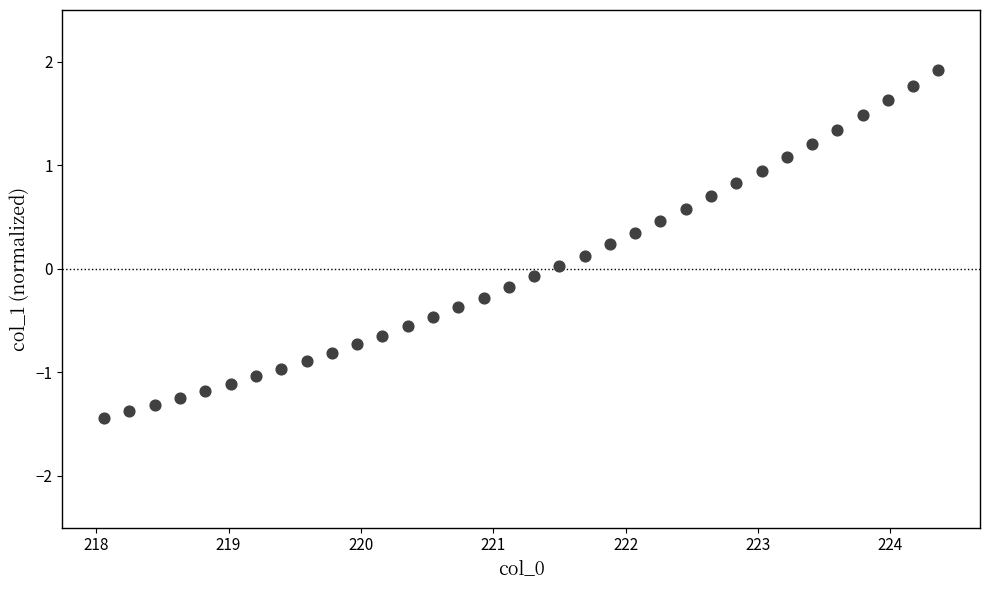

What is the range of X values (max minus min)?

6.3